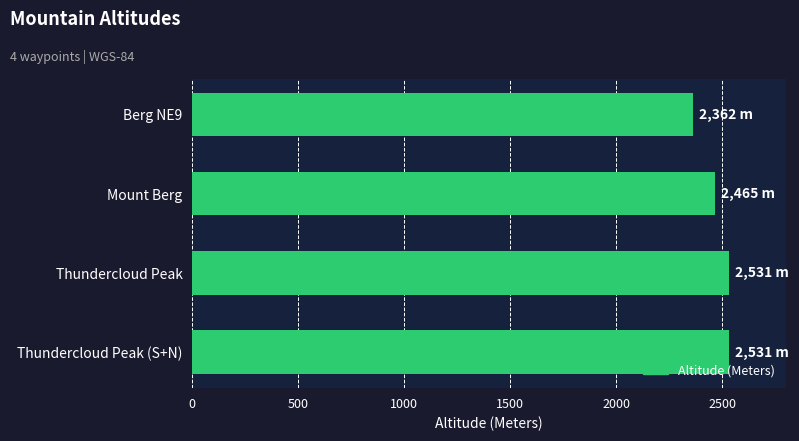

What is the sum of the values at Thundercloud Peak and Berg NE9?

4893